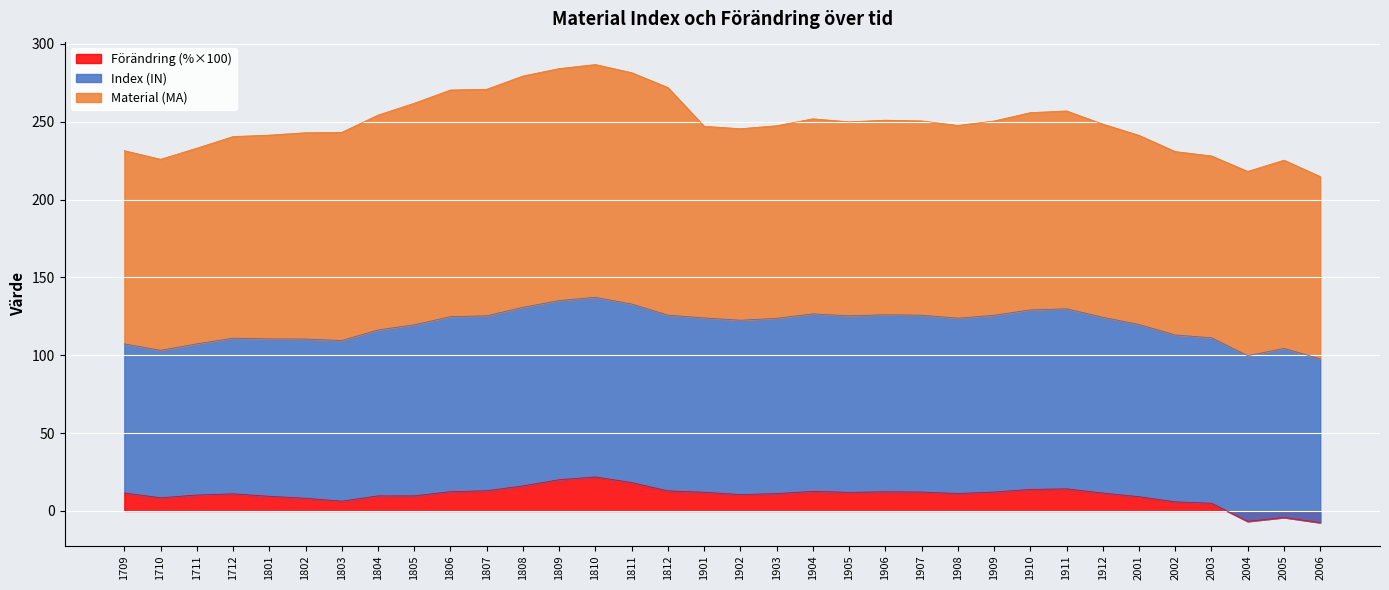

In Material (MA), how many points are lower than both neighbors (excluding endpoints)?

6